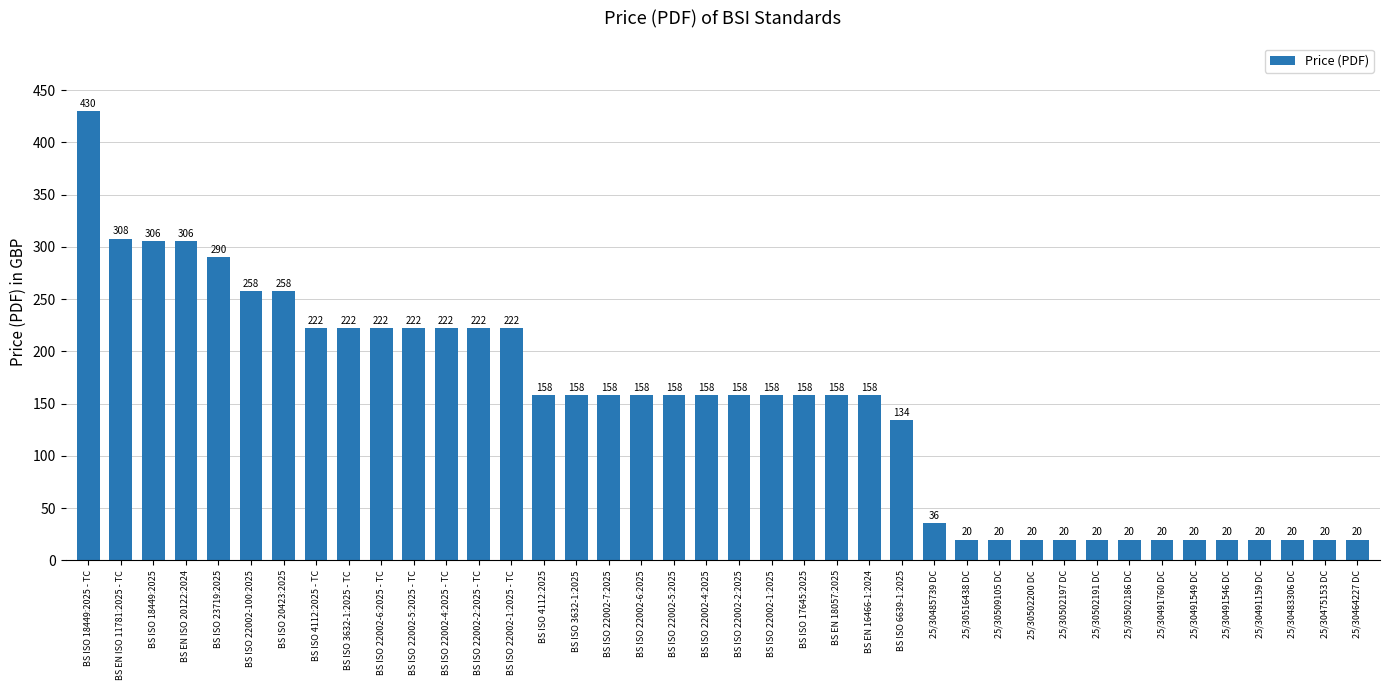

The chart shows a value of 158 at BS ISO 3632-1:2025. True or false?

True